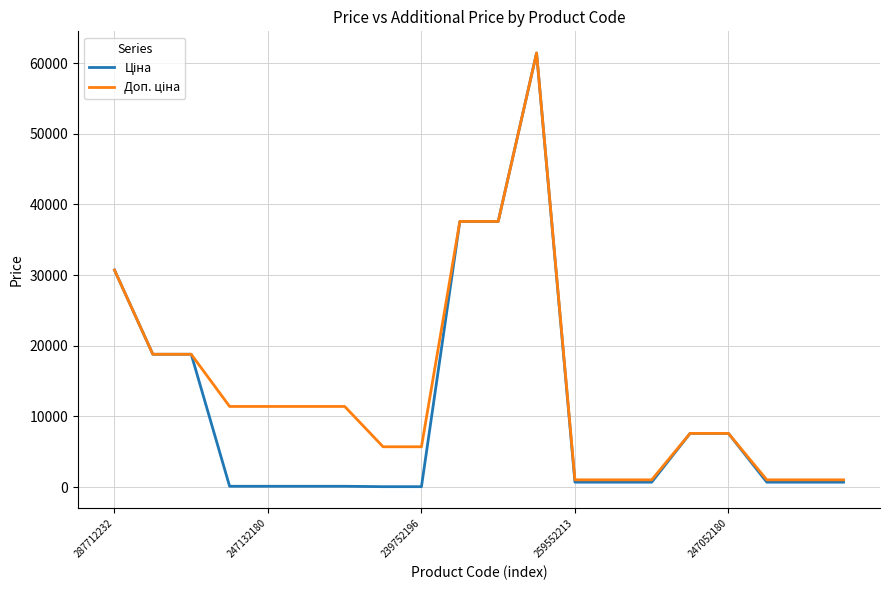

What is the greatest value displayed?

61434.3